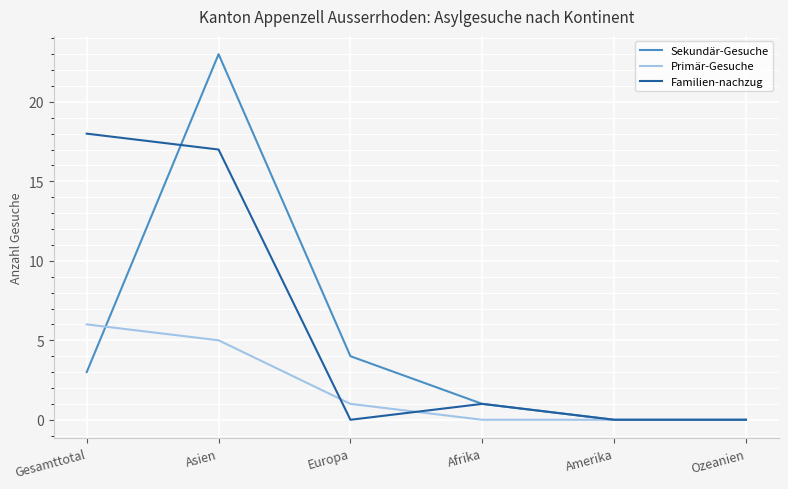

At which label is Sekundär-Gesuche closest to 11?

Europa